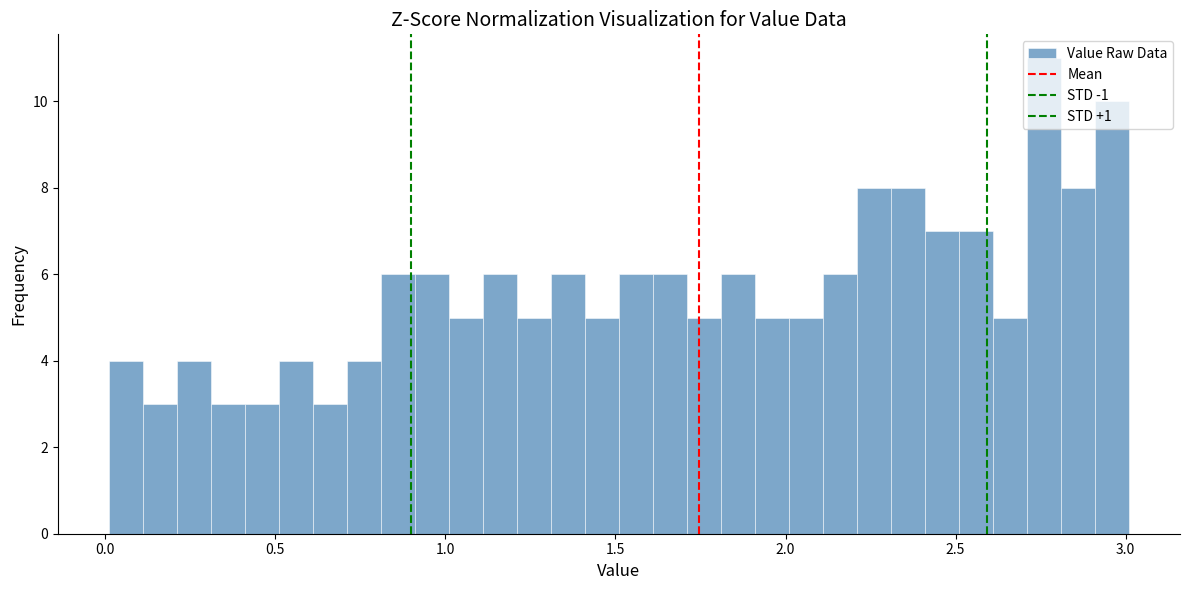

Around what value on the x-axis is the tallest bar? Give the approximate position of its centre, as read against the axis.

2.75